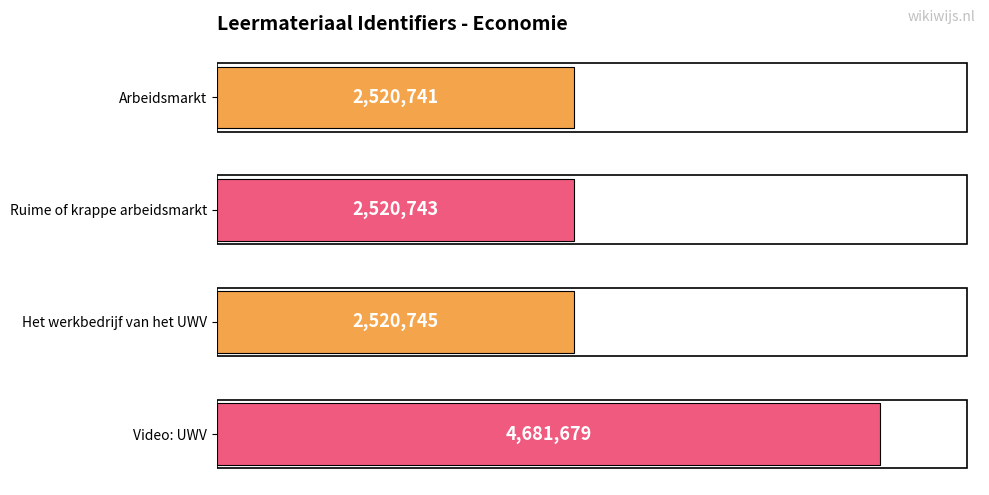

What is the sum of all values?

12243908